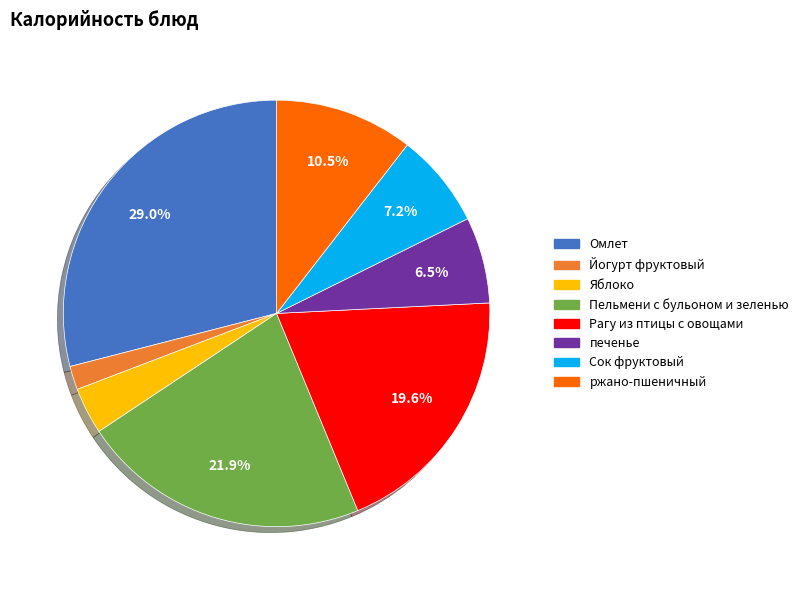

Rank the categories by value from highest to lowest.

Омлет, Пельмени с бульоном и зеленью, Рагу из птицы с овощами, ржано-пшеничный, Сок фруктовый, печенье, Яблоко, Йогурт фруктовый